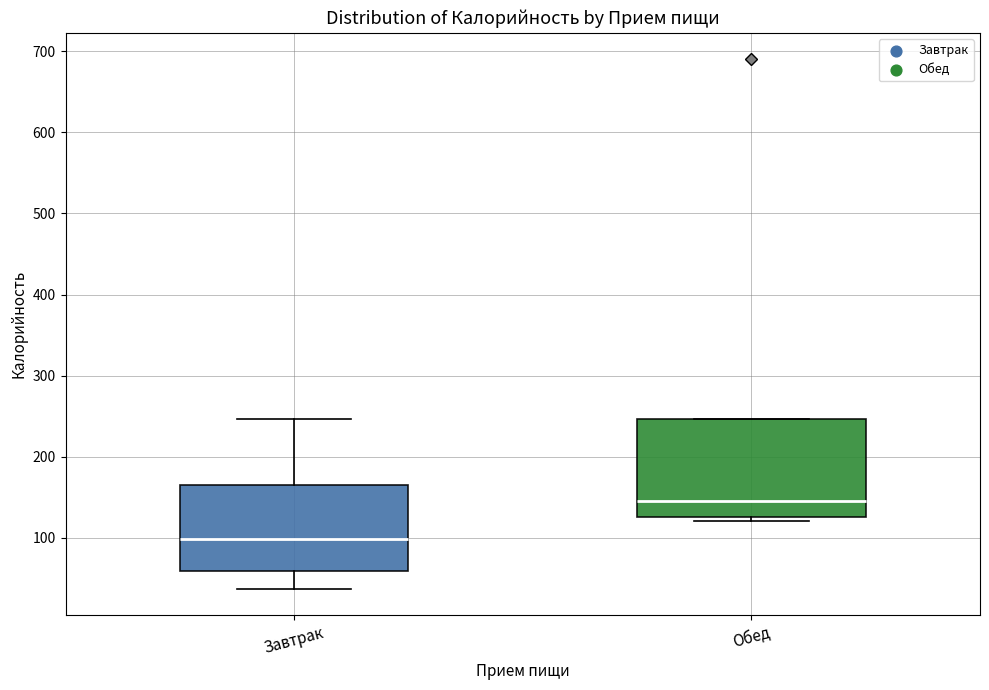

Which box's median line is the lowest?

Завтрак